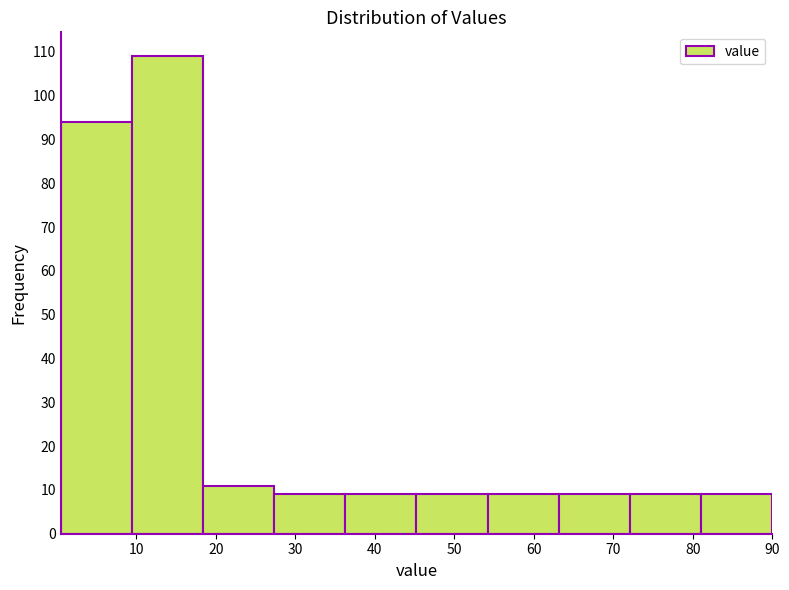

How tall is the bar that spans 45 to 54 on the x-axis? Neither the bar edges nor the heights are printed on the chart, so give them approximately, as read against the axes.

9